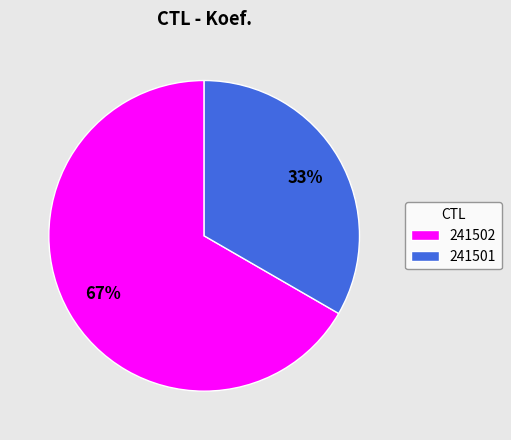

To the nearest percent, what is the combined percentage of 241502 and 241501?

100%